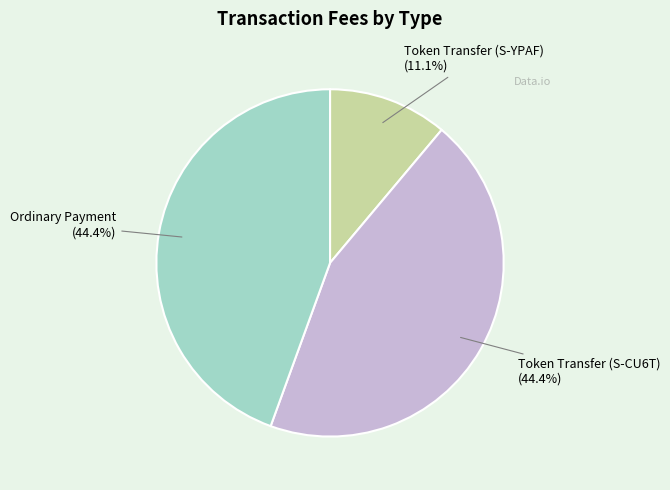

Does Token Transfer (S-CU6T) represent more than half of the total?

No